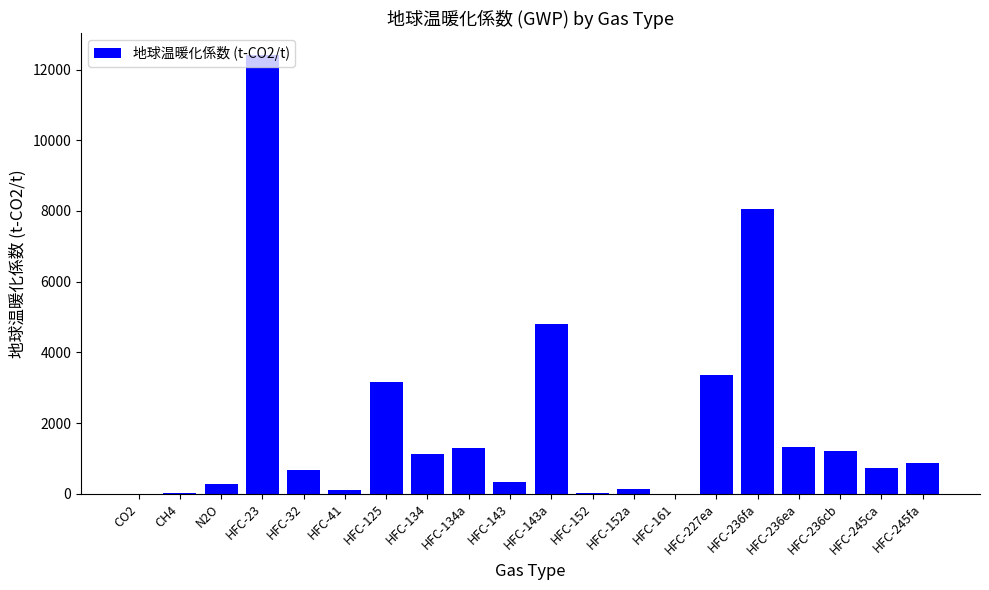

Where is the data nearest to the value 6200?

HFC-143a